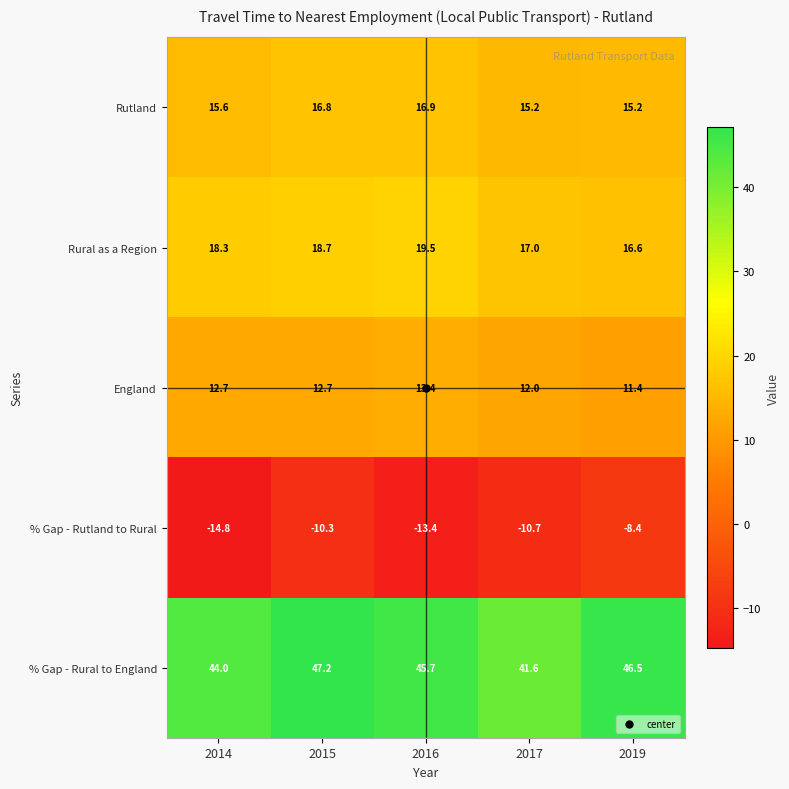

What is the greatest value displayed?

47.2